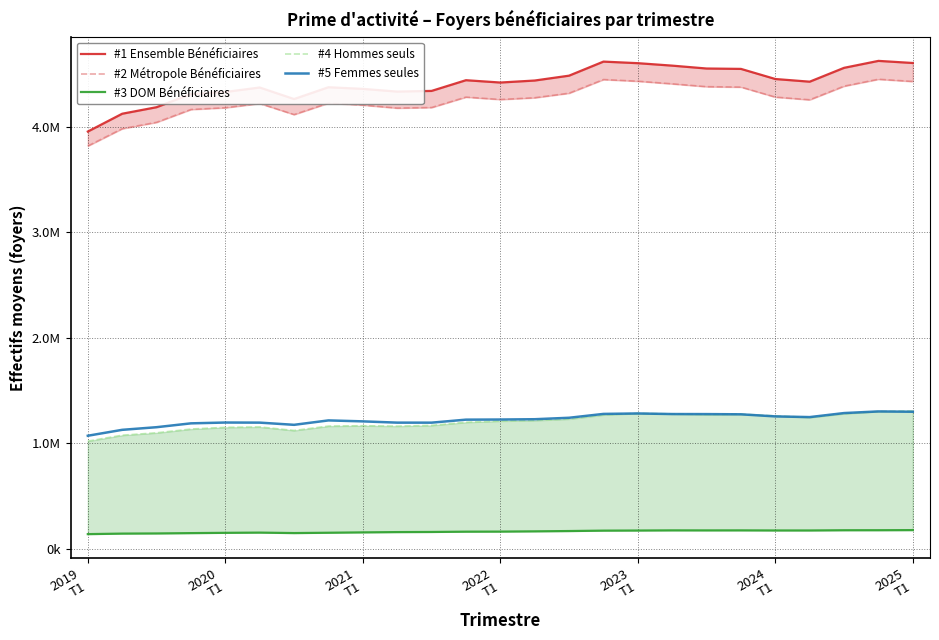

Which series has the largest total across all categories?

#1 Ensemble Bénéficiaires